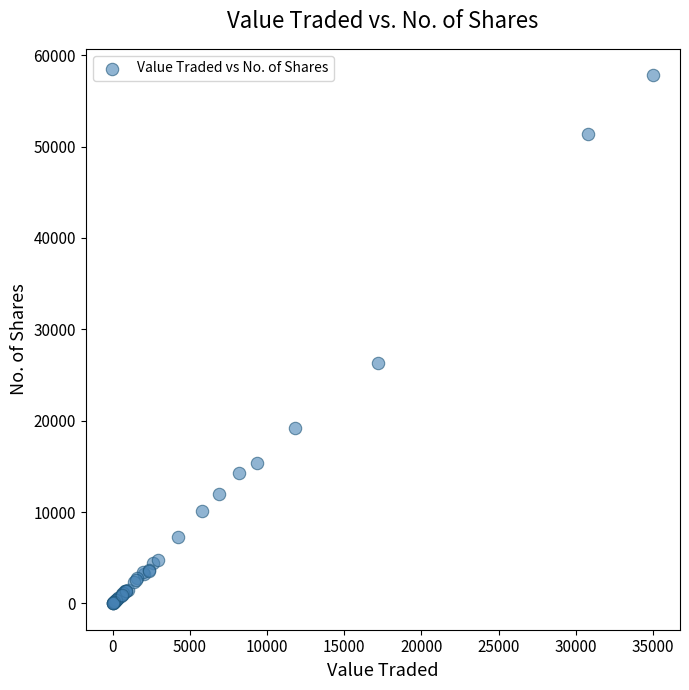

What Y value in the scatter plot is closest to 28906?

26334